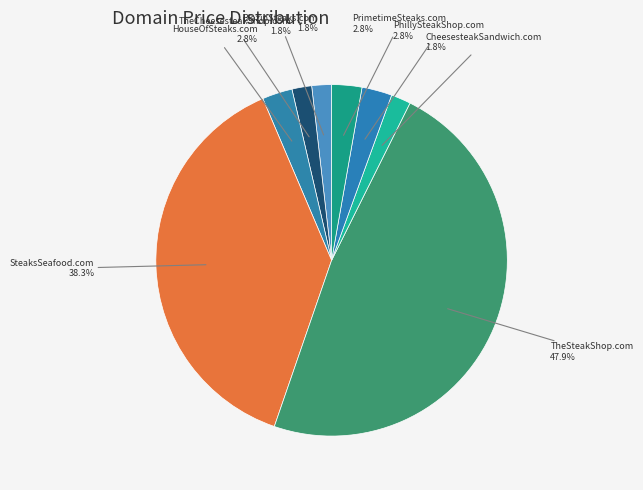

What percentage is the SteaksSeafood.com slice, to the nearest percent?

38%